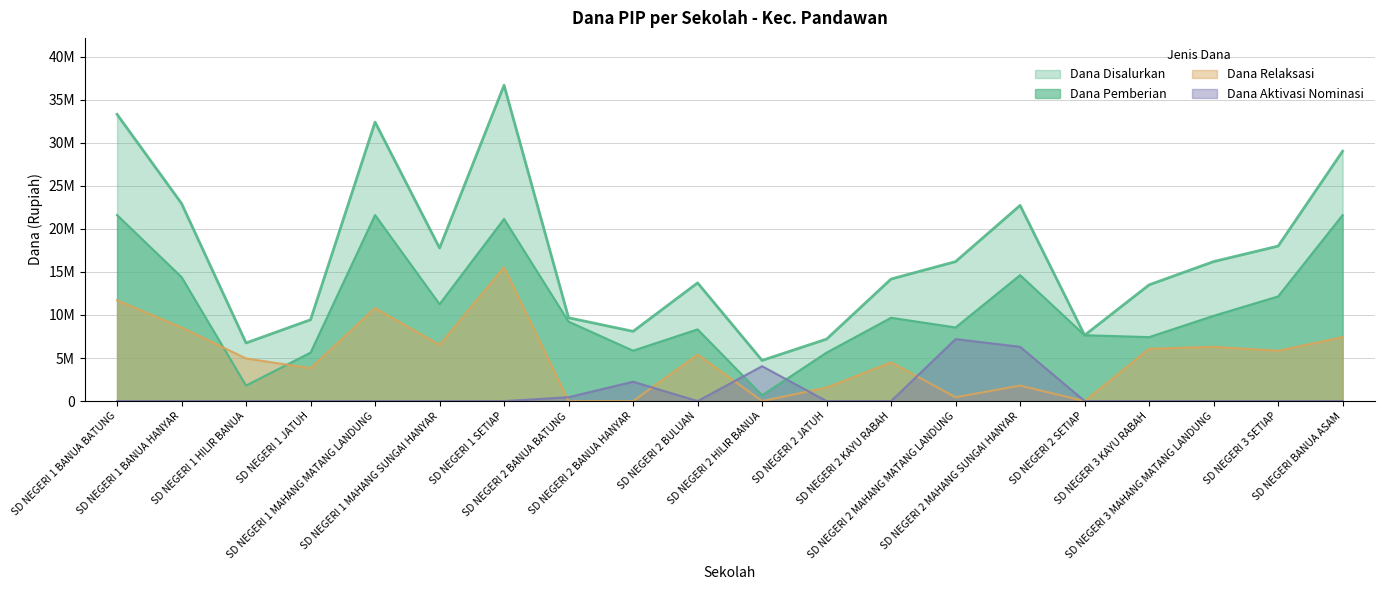

What is the sum of the Dana Pemberian values at SD NEGERI 2 MAHANG MATANG LANDUNG and SD NEGERI 2 SETIAP?

16200000